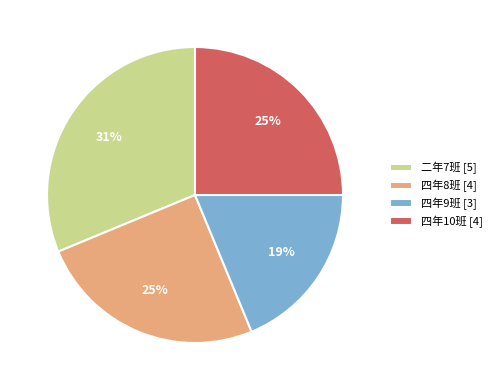

To the nearest percent, what portion does 四年8班 [4] represent?

25%